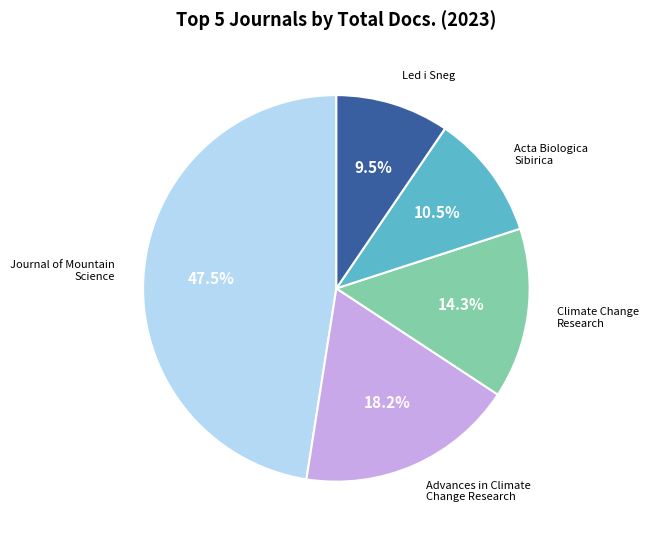

Which category has the smallest portion of the pie?

Led i Sneg